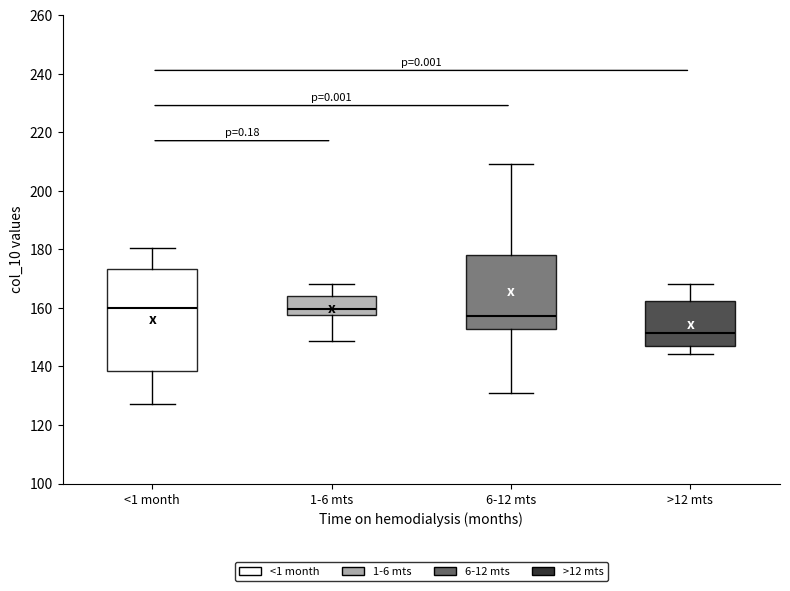

Reading left to right, read every box against the y-axis: the position of its median line, the range the box covers, and the ends of its whiskers. The values are not printed on the chart, so give them approximately, as read against the axis.

<1 month: median 160, box 138 to 174, whiskers 128 to 180
1-6 mts: median 160, box 158 to 164, whiskers 148 to 168
6-12 mts: median 158, box 152 to 178, whiskers 130 to 210
>12 mts: median 152, box 146 to 162, whiskers 144 to 168